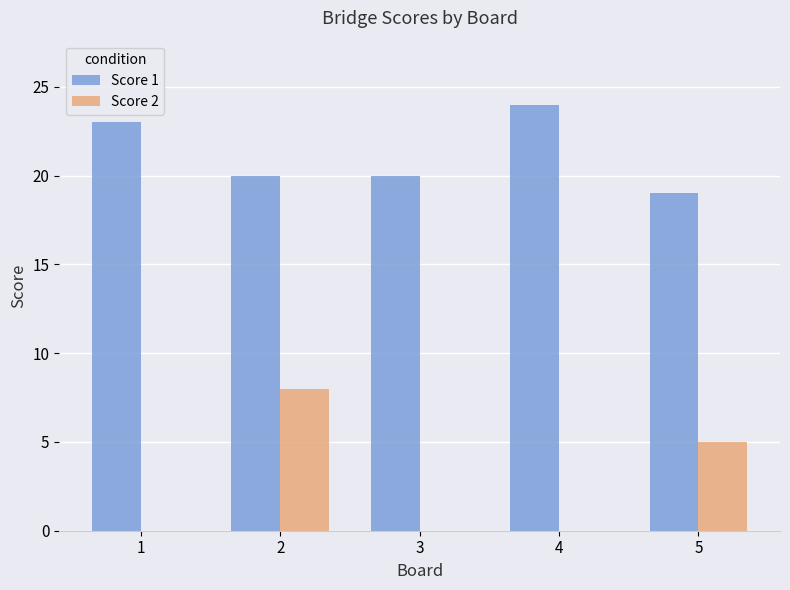

Is it true that Score 1 equals 23 at 1?

True